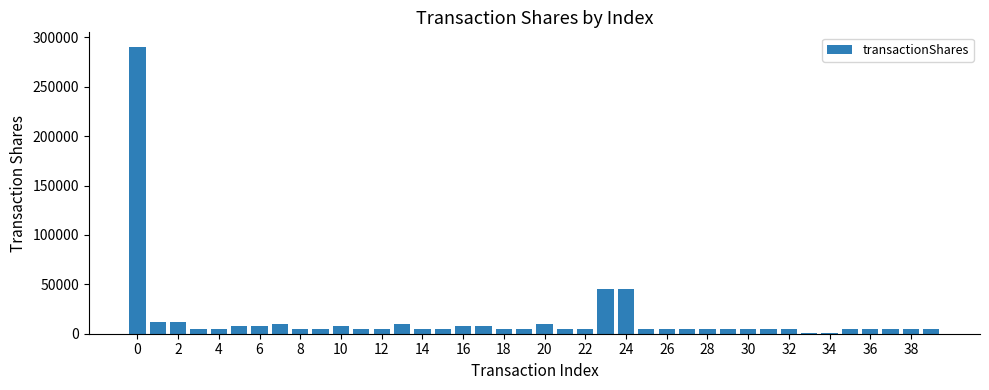

What is the greatest value displayed?

290633